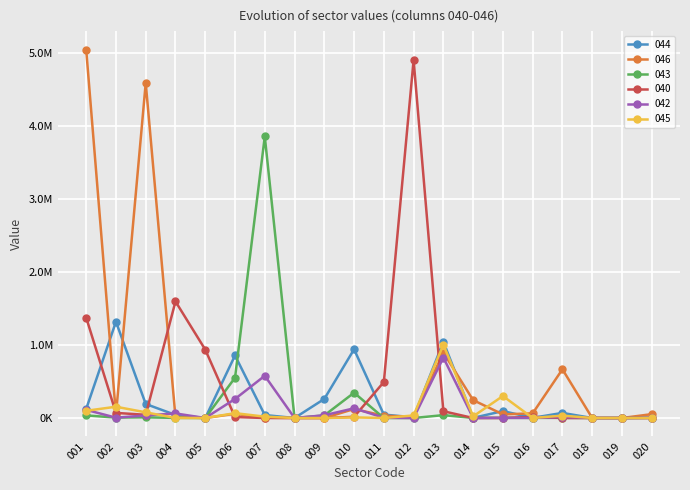

Which series has the largest total across all categories?

046